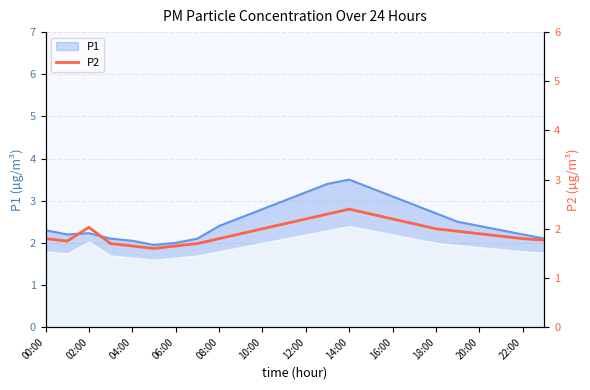

What is the maximum value for P1?

3.5